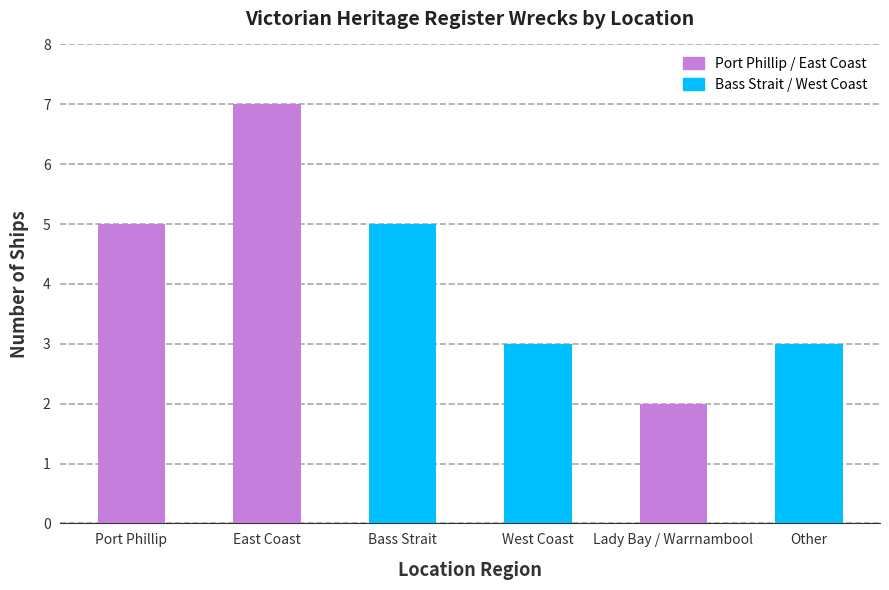

What is the difference between the second highest and minimum values?

3